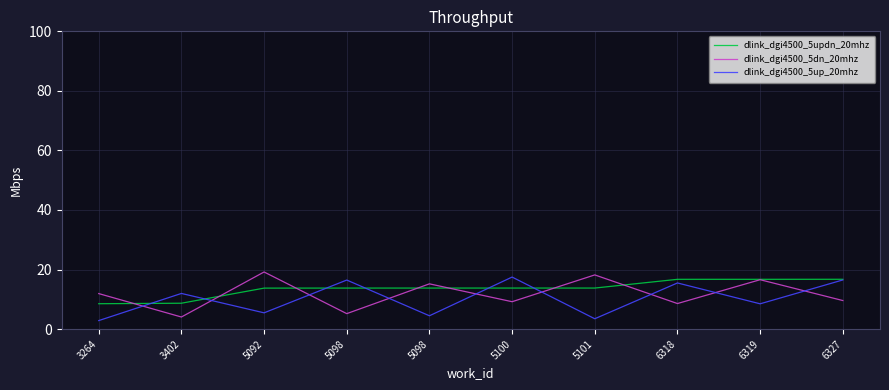

What is the maximum value shown in the chart?

19.2